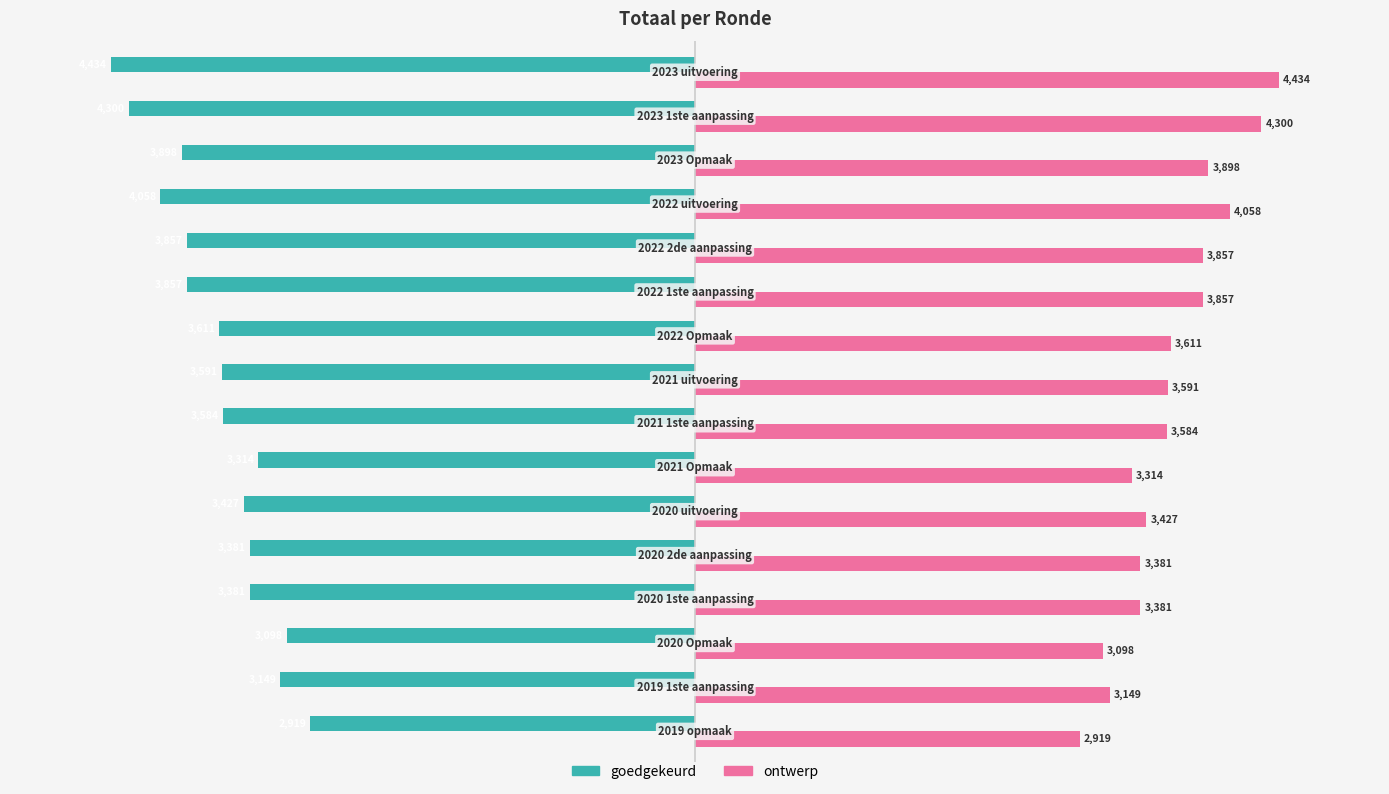

What is the maximum value shown in the chart?

4434